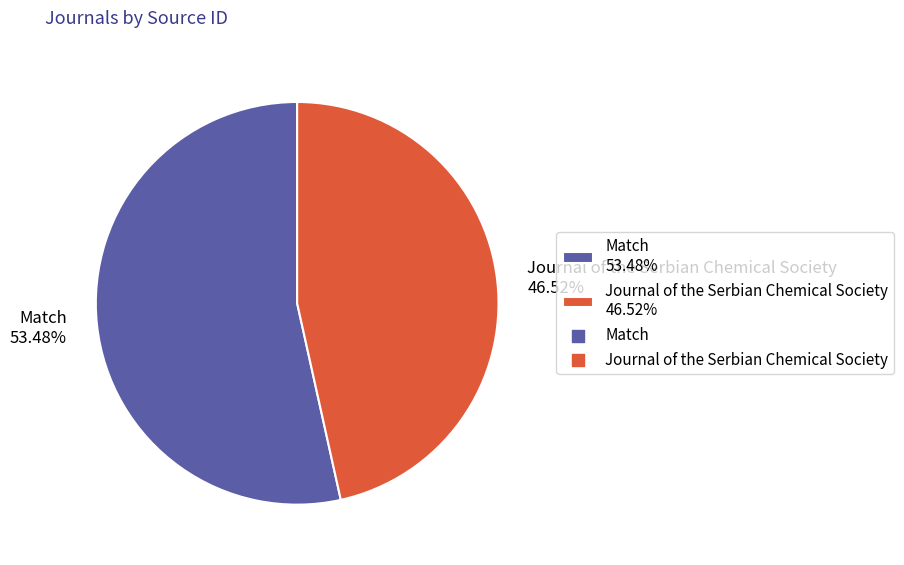

How much of the chart is everything except Journal of the Serbian Chemical Society?

53.5%